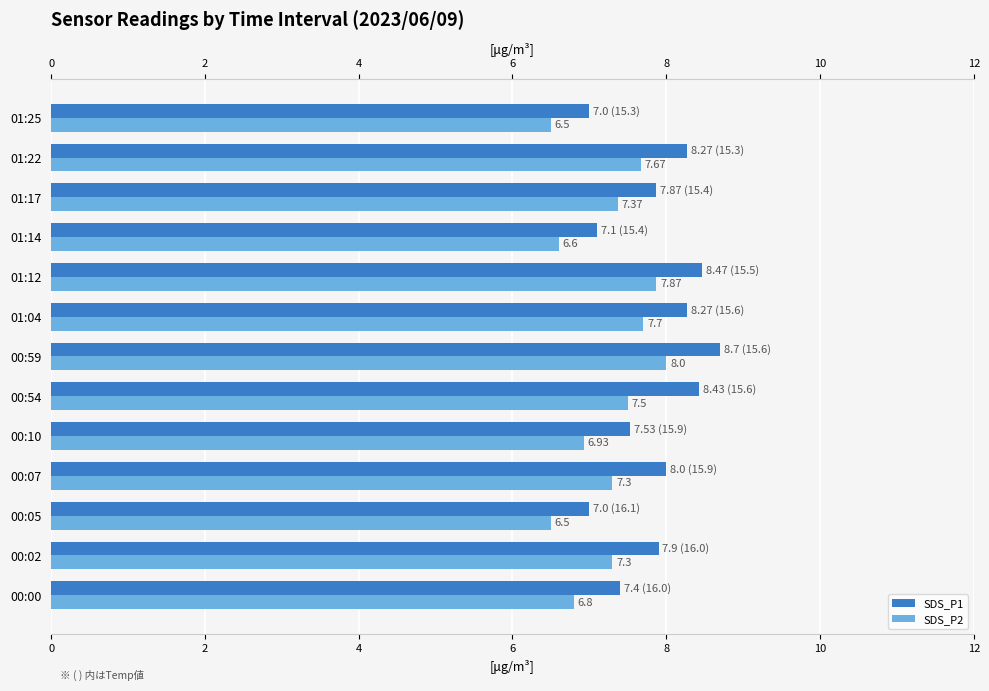

Which series has the largest total across all categories?

SDS_P1